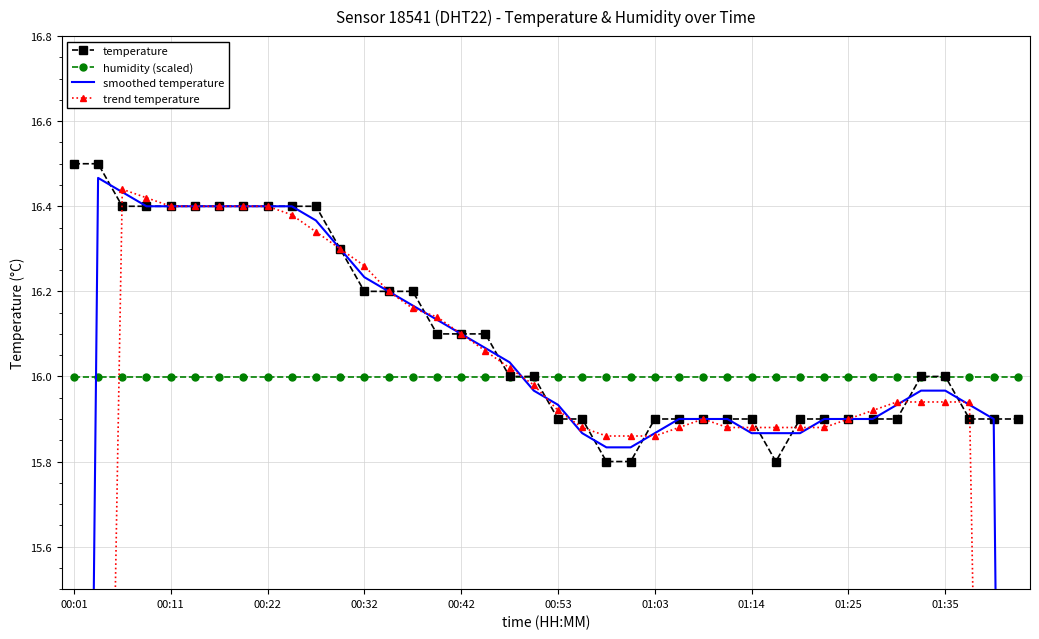

What is the minimum value for temperature?

15.8